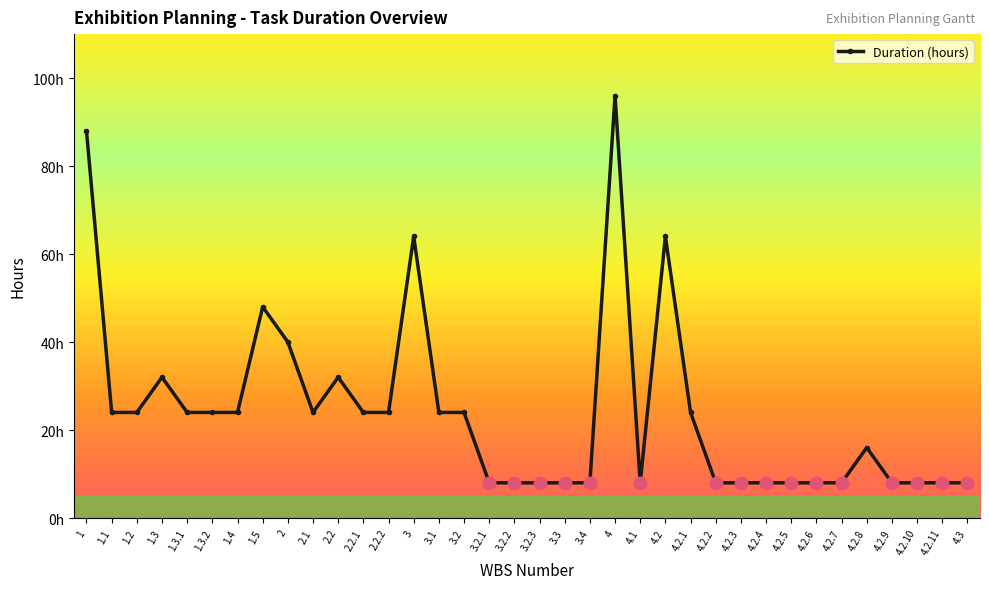

Where is the data nearest to the value 52?

1.5